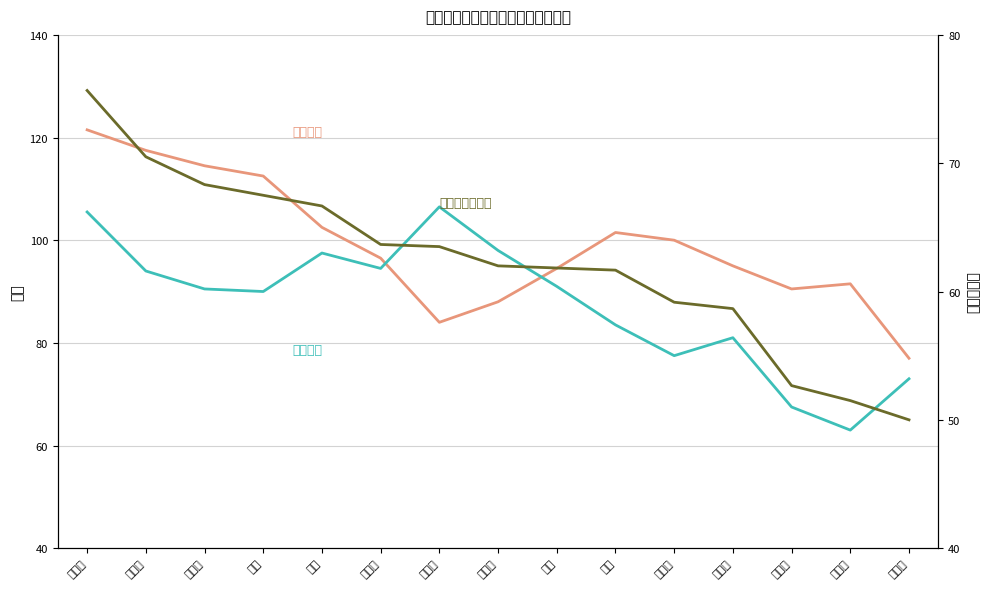

Which label corresponds to the largest value in the chart?

肖安琪